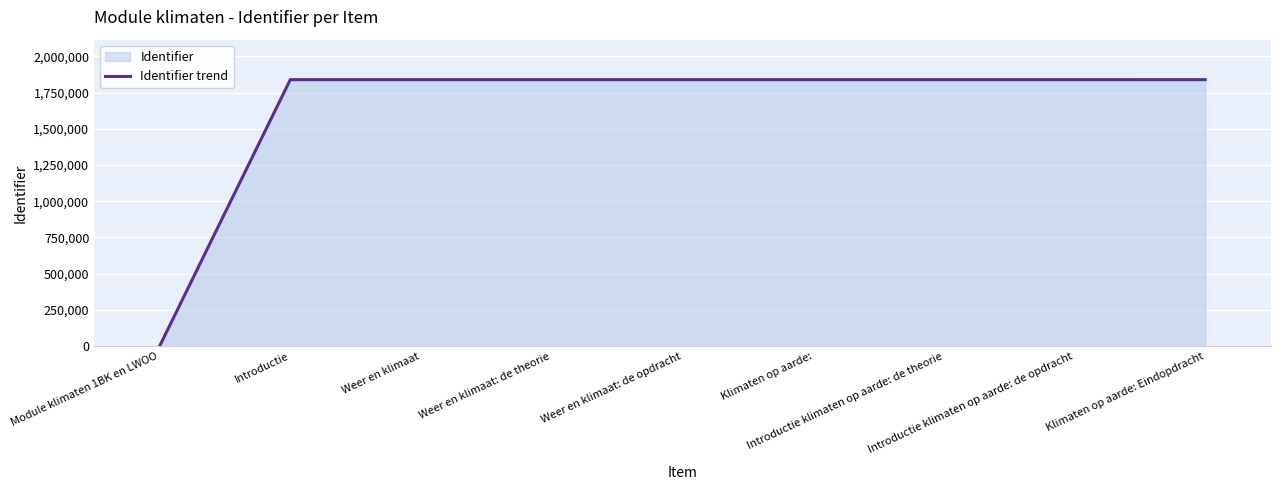

Which category has the lowest value across all series?

Module klimaten 1BK en LWOO